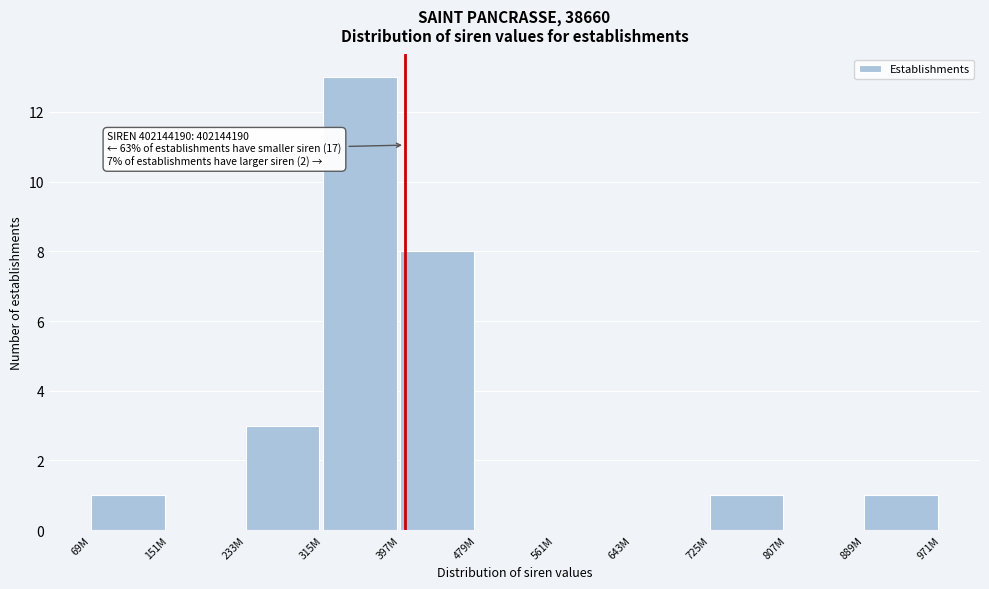

Reading left to right, what are all the values shown in this chart?

69M=1	151M=0	233M=3	315M=13	397M=8	479M=0	561M=0	643M=0	725M=1	807M=0	889M=1